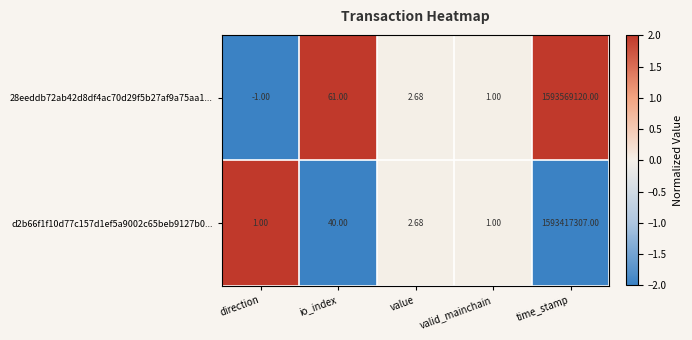

How many negative values does the 28eeddb72ab42d8df4ac70d29f5b27af9a75aa1... series have?

1